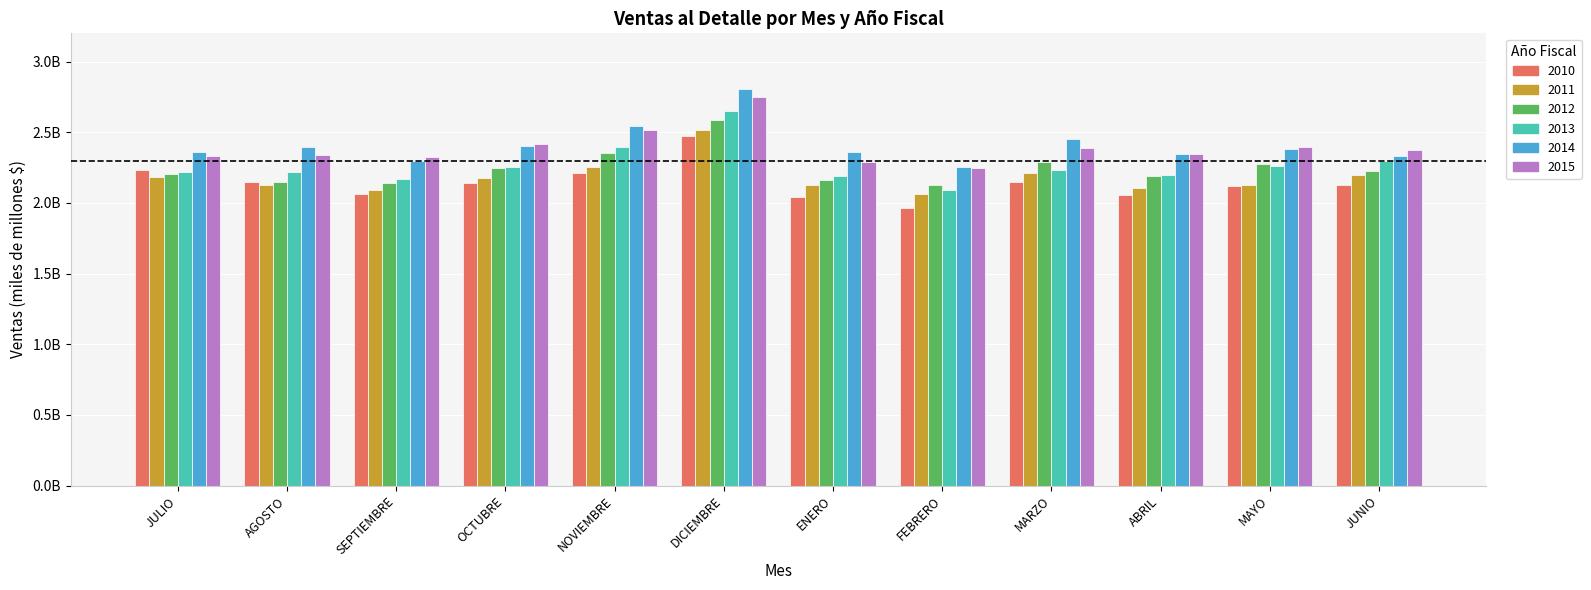

What are all the series names shown in the legend?

2010, 2011, 2012, 2013, 2014, 2015